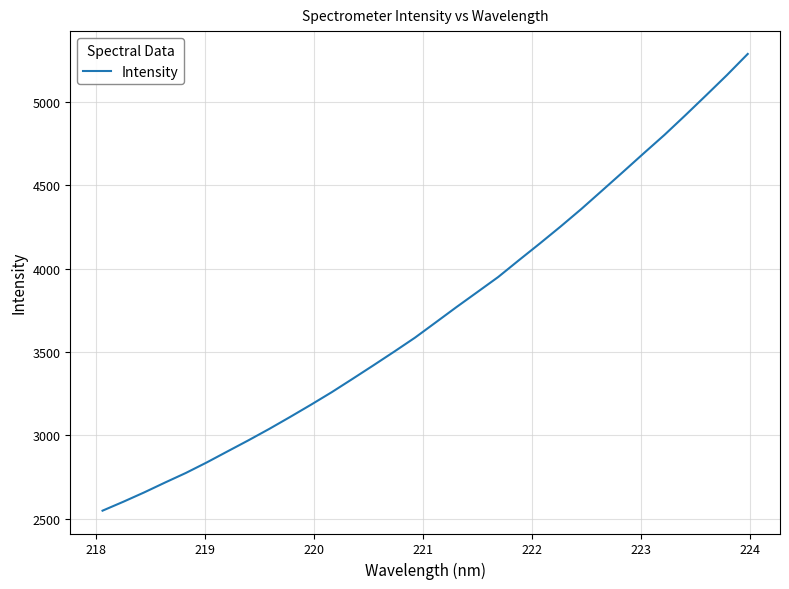

What is the greatest value displayed?

5288.0